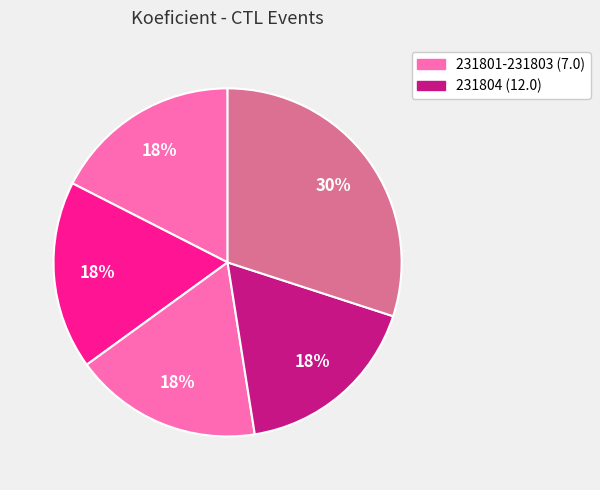

How many slices are in this pie chart?

5